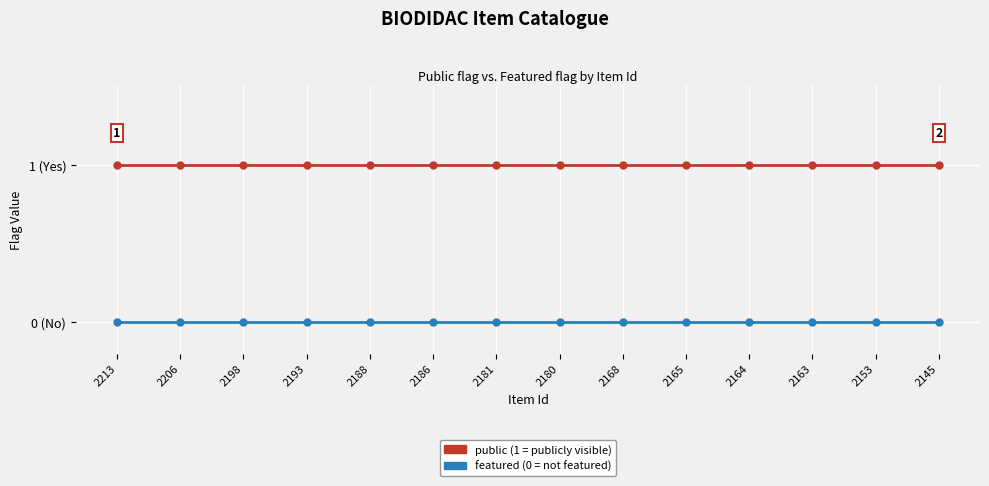

Reading left to right, list all the values displayed in this chart.

public: 2213=1	2206=1	2198=1	2193=1	2188=1	2186=1	2181=1	2180=1	2168=1	2165=1	2164=1	2163=1	2153=1	2145=1
featured: 2213=0	2206=0	2198=0	2193=0	2188=0	2186=0	2181=0	2180=0	2168=0	2165=0	2164=0	2163=0	2153=0	2145=0